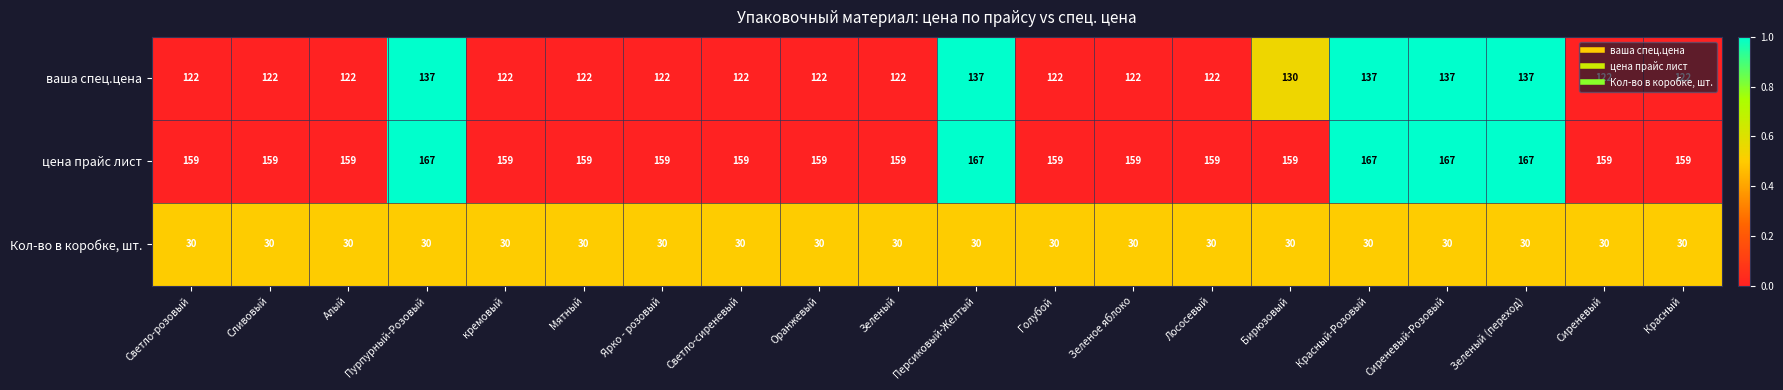

Which series changed the most between Светло-сиреневый and Персиковый-Желтый?

ваша спец.цена